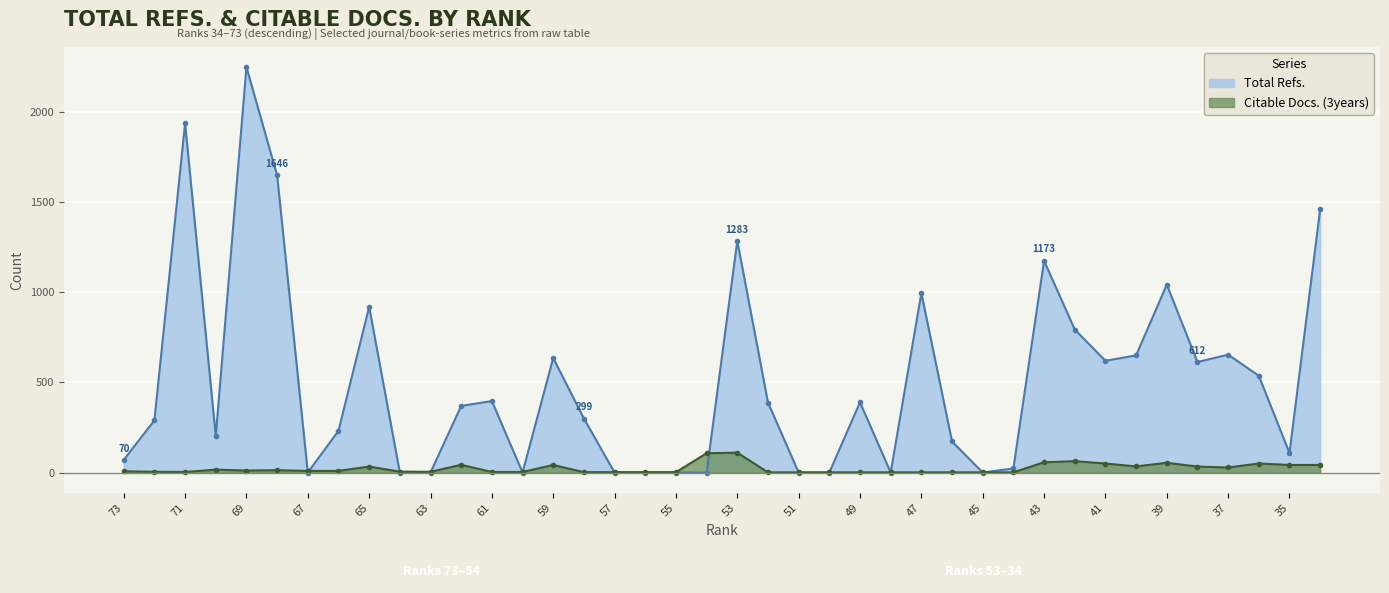

What is the sum of the Total Refs. values at 63 and 38?

612